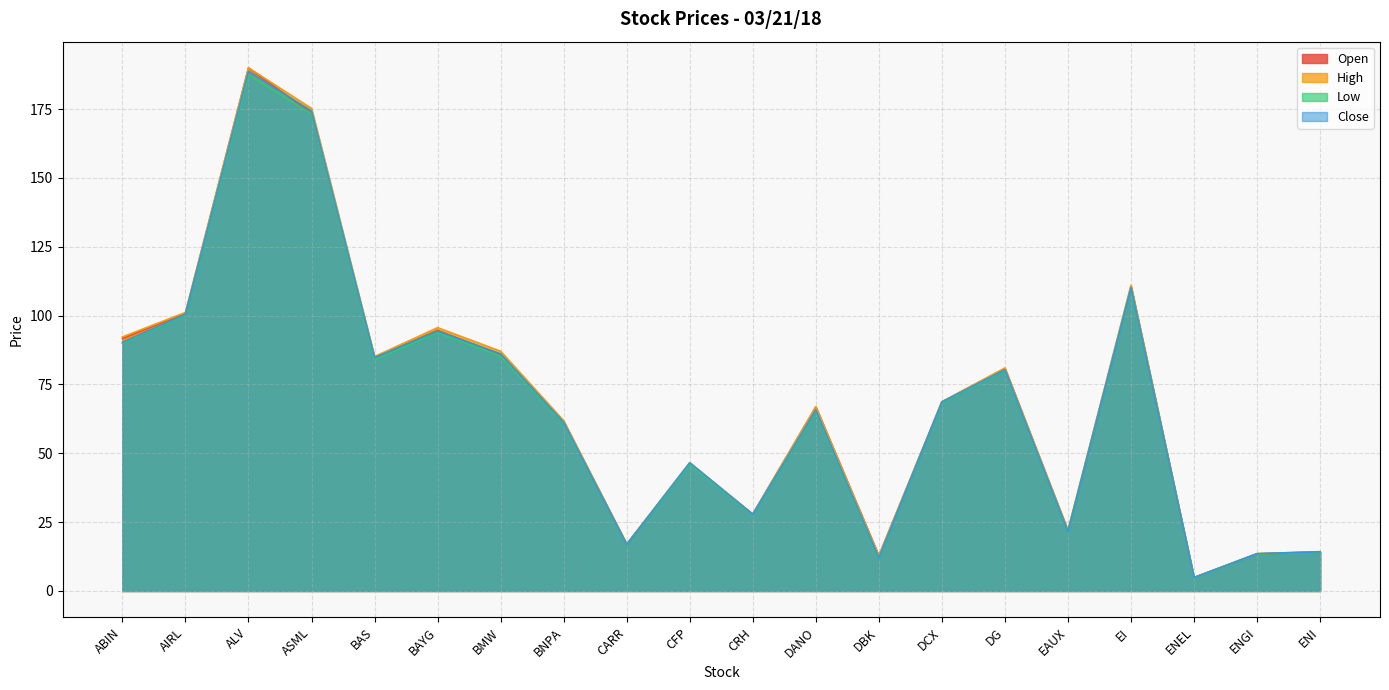

How many lines are shown in the chart?

4